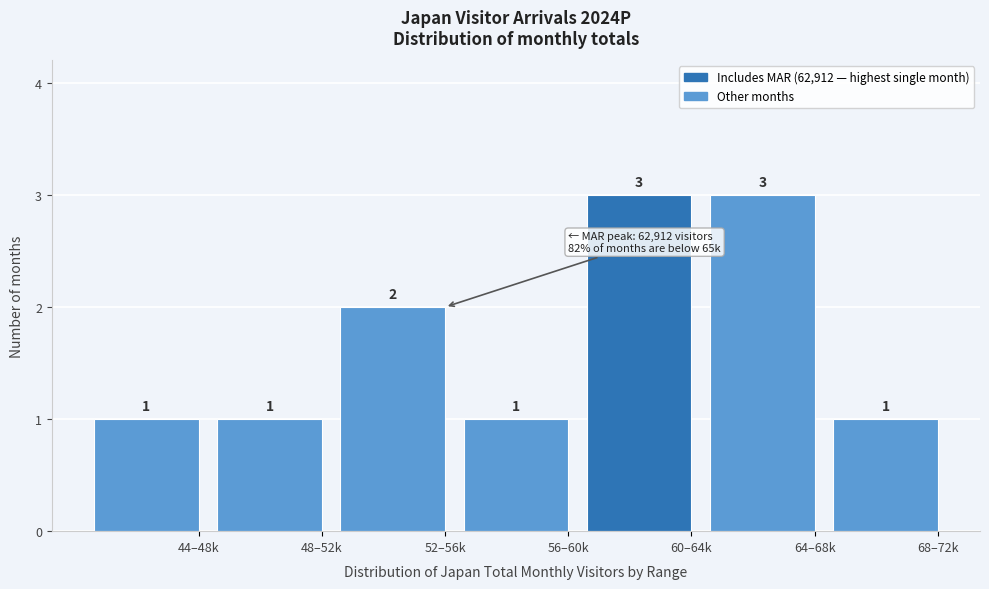

Reading right to left, transcribe all the data shown in this chart.

68–72k=1	64–68k=3	60–64k=3	56–60k=1	52–56k=2	48–52k=1	44–48k=1